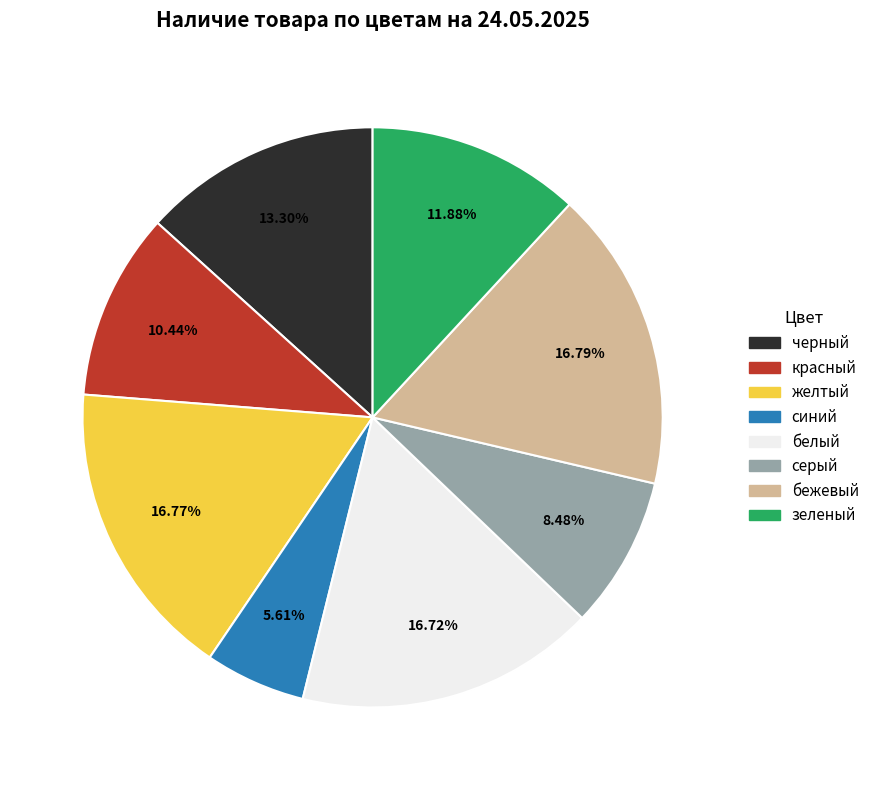

Is белый the majority of the pie?

No